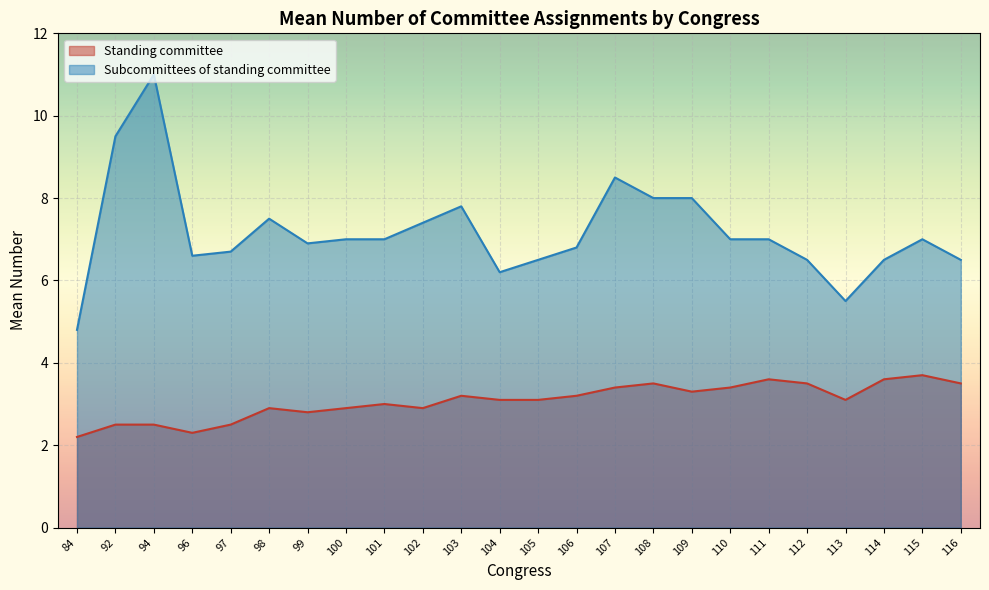

The value of Standing committee at 112 is 3.5. True or false?

True